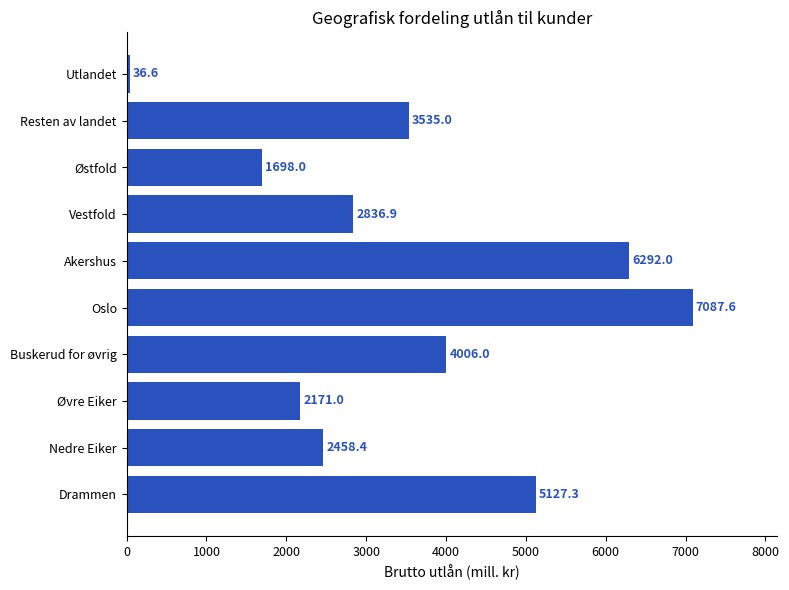

Reading top to bottom, list all the values displayed in this chart.

Utlandet=36.6	Resten av landet=3535.0	Østfold=1698.0	Vestfold=2836.9	Akershus=6292.0	Oslo=7087.6	Buskerud for øvrig=4006.0	Øvre Eiker=2171.0	Nedre Eiker=2458.4	Drammen=5127.3